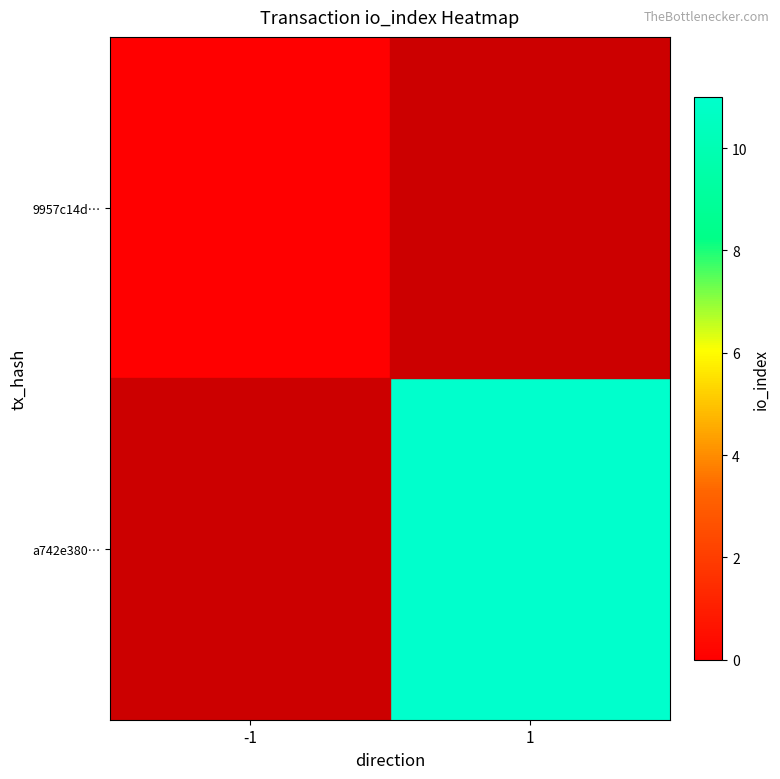

Which category has the lowest value across all series?

-1